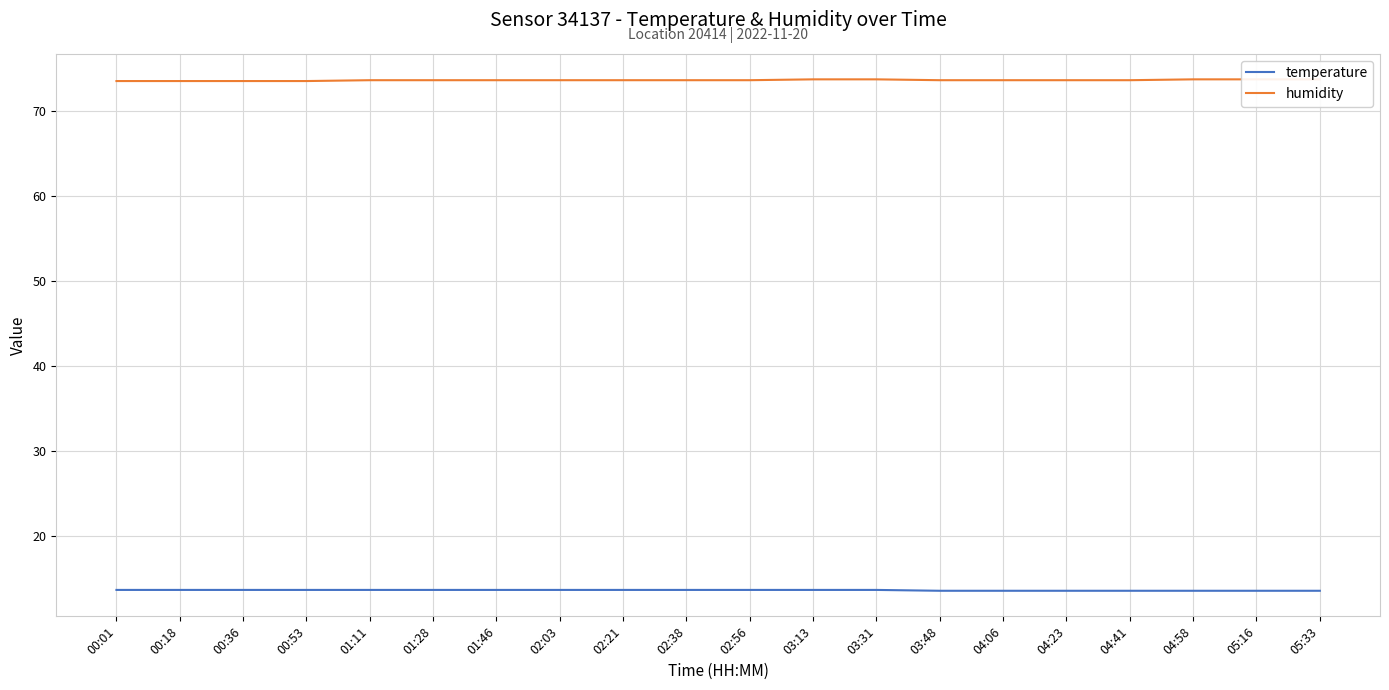

What is the spread (max minus min) of values at 05:33?

60.1